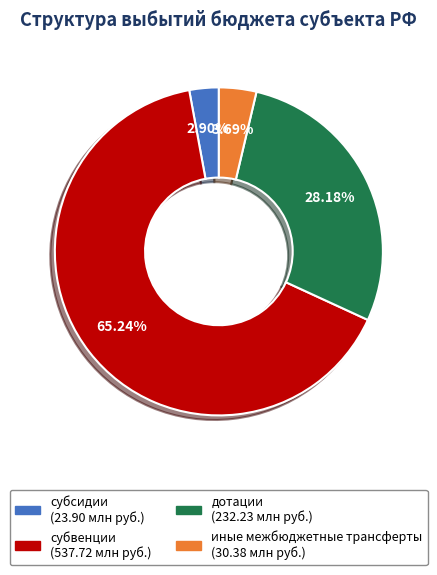

How much of the chart is everything except субвенции?

34.8%